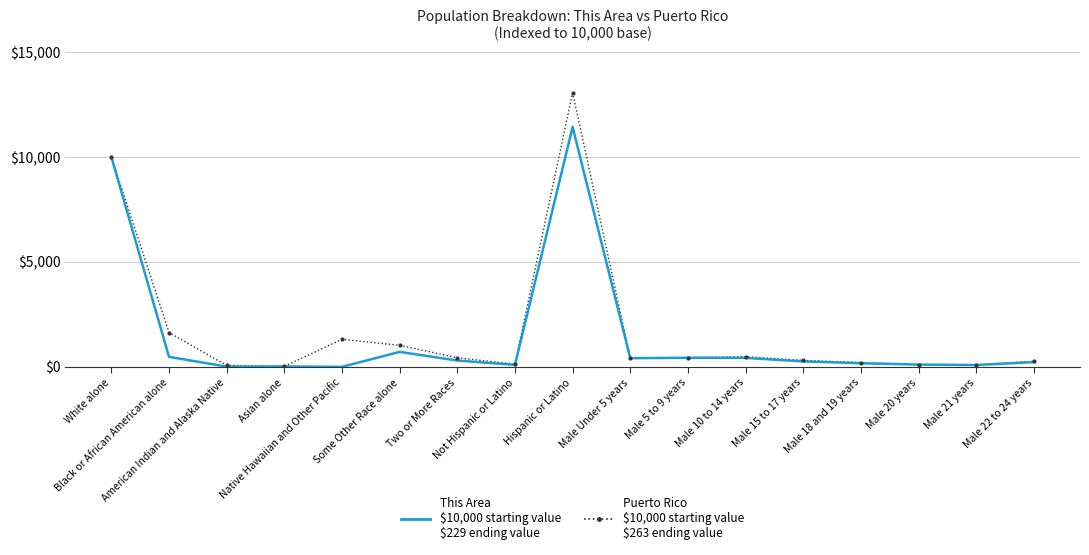

Which category has the highest value across all series?

Hispanic or Latino